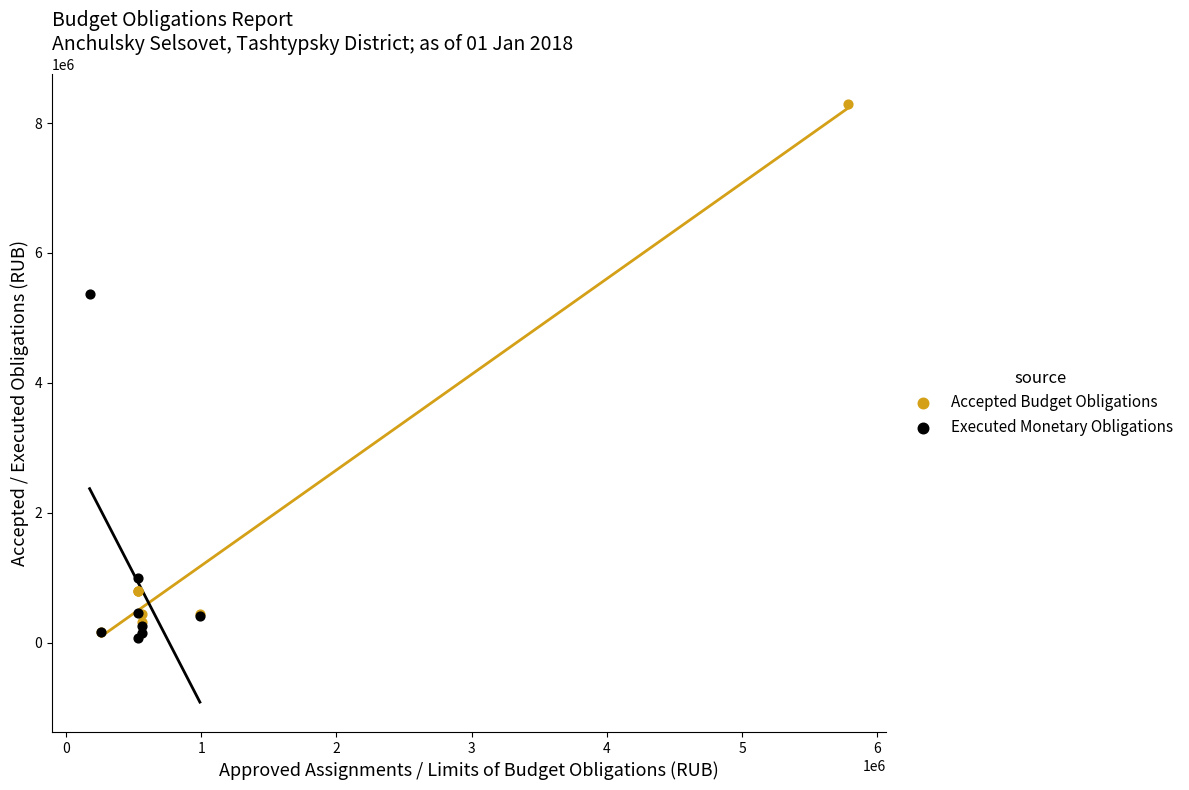

Which series has the widest spread of Y values?

Accepted Budget Obligations